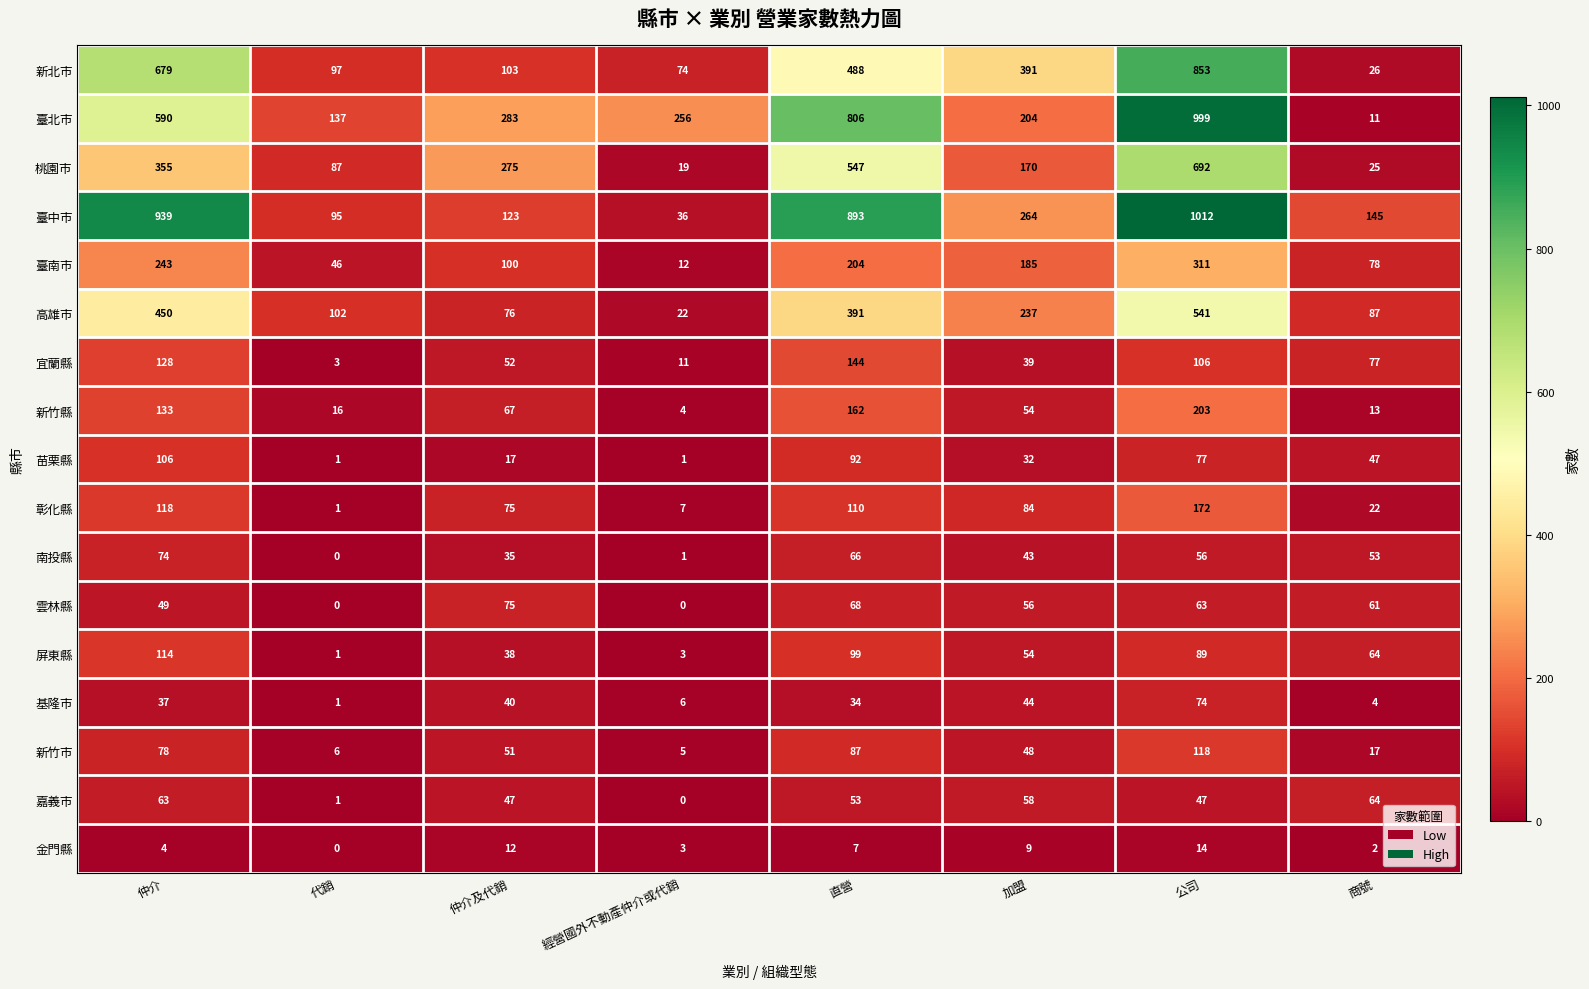

Which series has the largest total across all categories?

臺中市